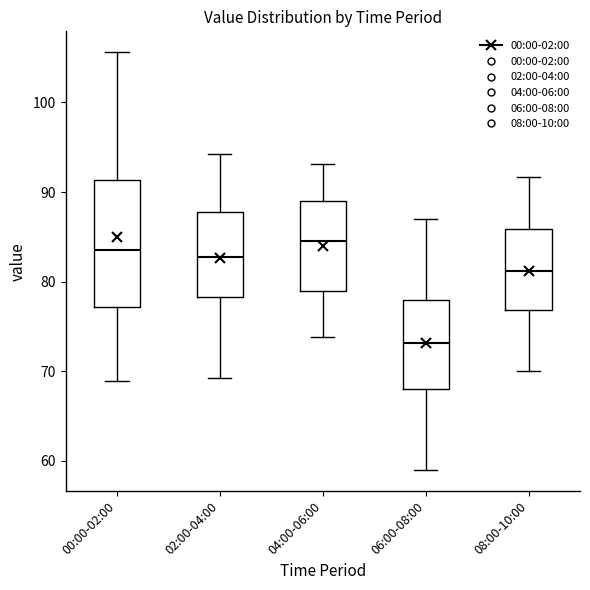

Where does the median line of the box for 06:00-08:00 sit on the y-axis? The values are not printed on the chart, so give them approximately, as read against the axis.

73